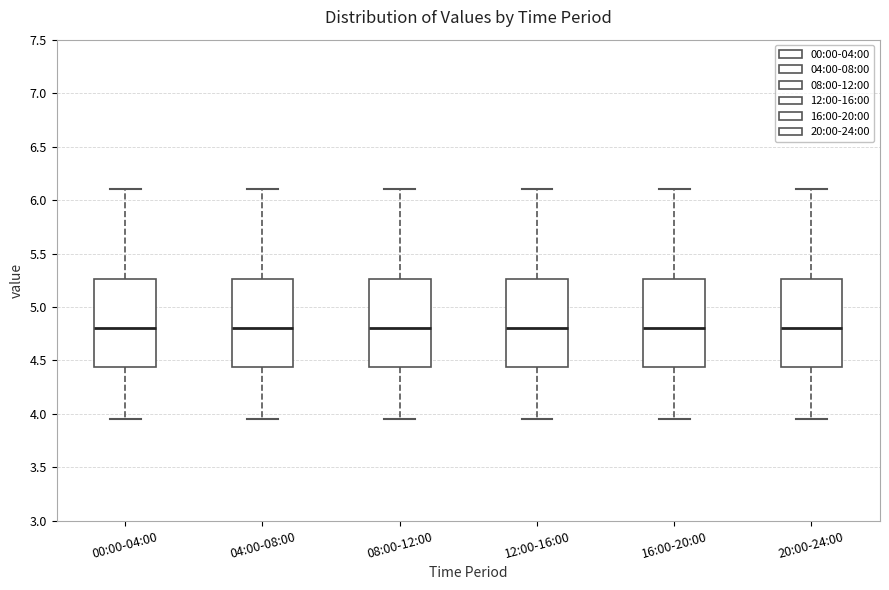

Where is the upper edge of the box for 20:00-24:00 on the y-axis? The values are not printed on the chart, so give them approximately, as read against the axis.

5.25